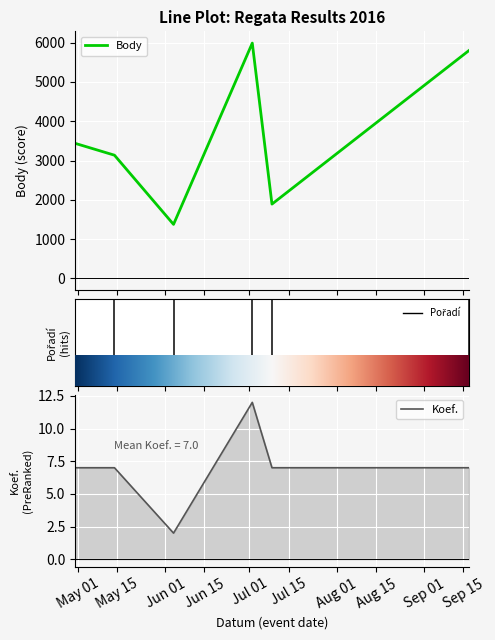

Where does the Body series first go above 3437?

Jun 15